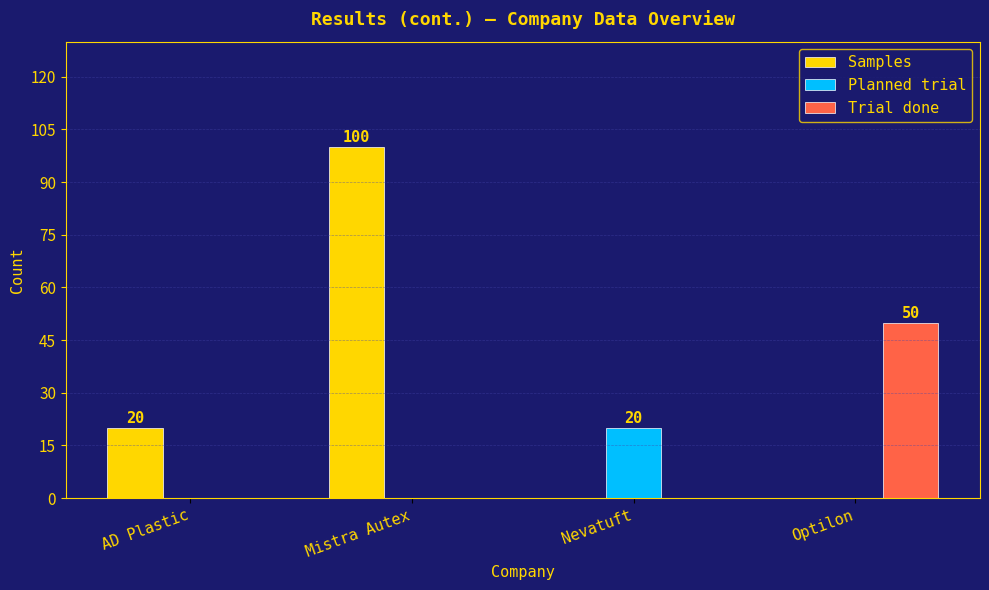

Between Nevatuft and Optilon, which series saw the biggest shift?

Trial done